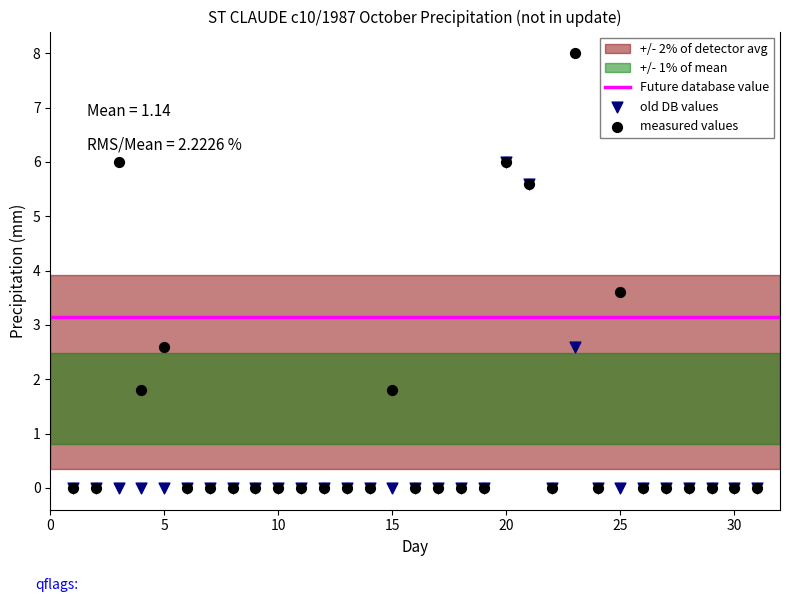

Which series has the largest Y range (max minus min)?

measured values